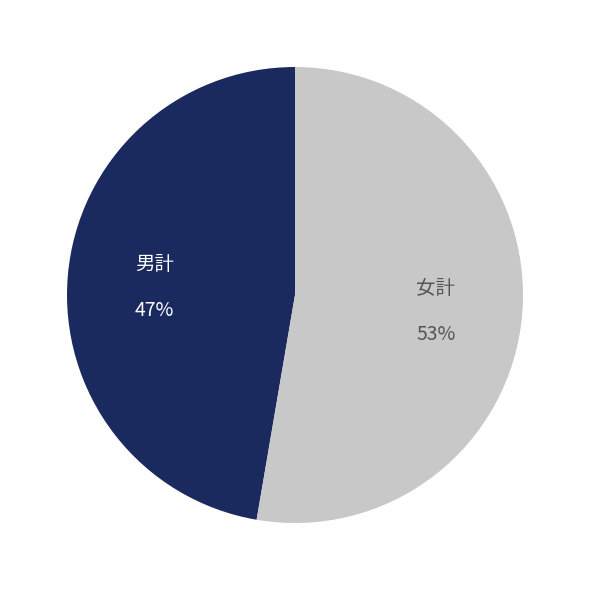

To the nearest percent, what is the average slice percentage?

50%